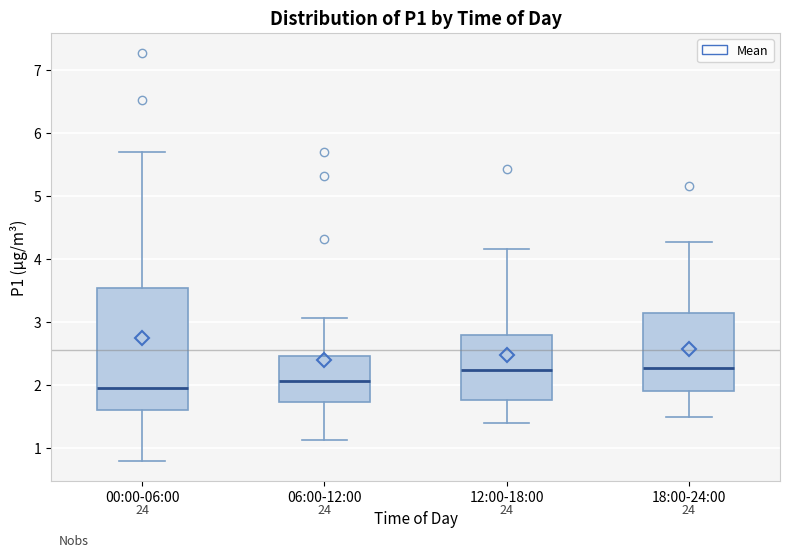

Which box is the tallest, from its lower edge to its upper edge?

00:00-06:00